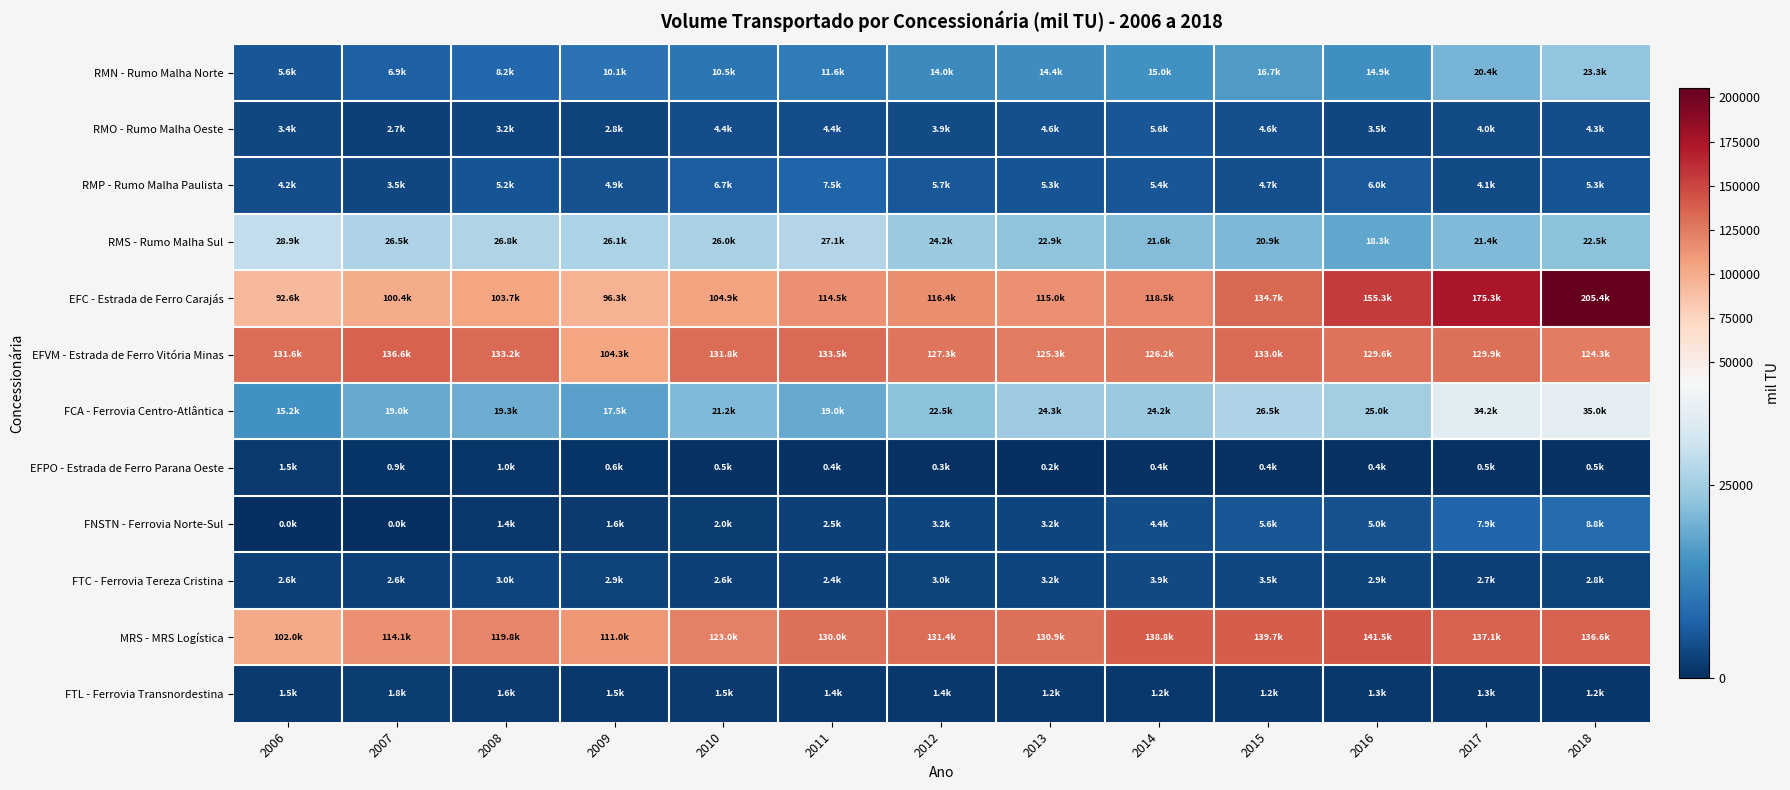

Which has a higher value, 2009 or 2013?

2013